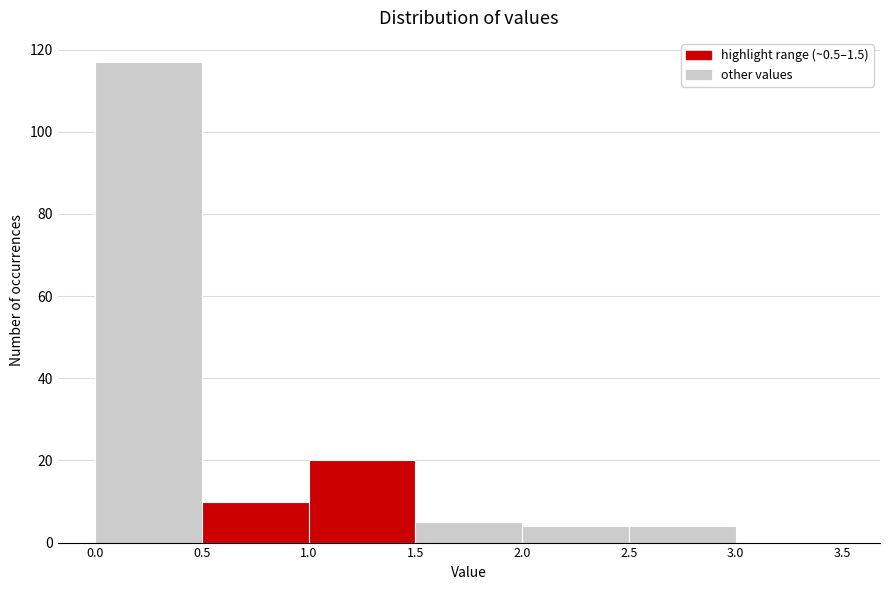

How tall is the bar that spans 2.5 to 3.0 on the x-axis? The values are not printed on the chart, so give them approximately, as read against the axis.

4